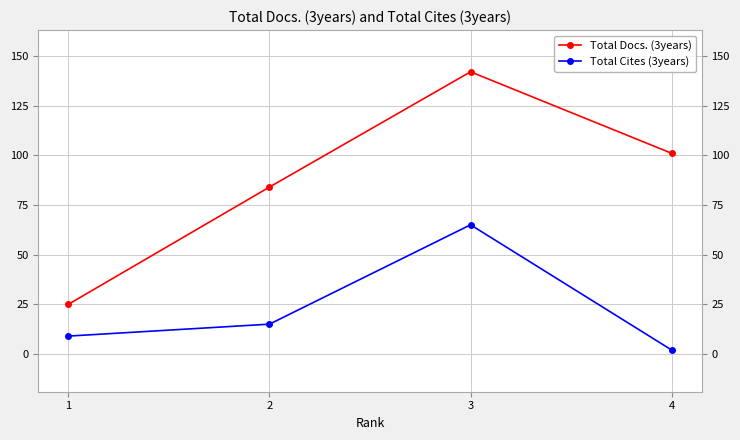

Rank the series at 4 from lowest to highest value.

Total Cites (3years), Total Docs. (3years)